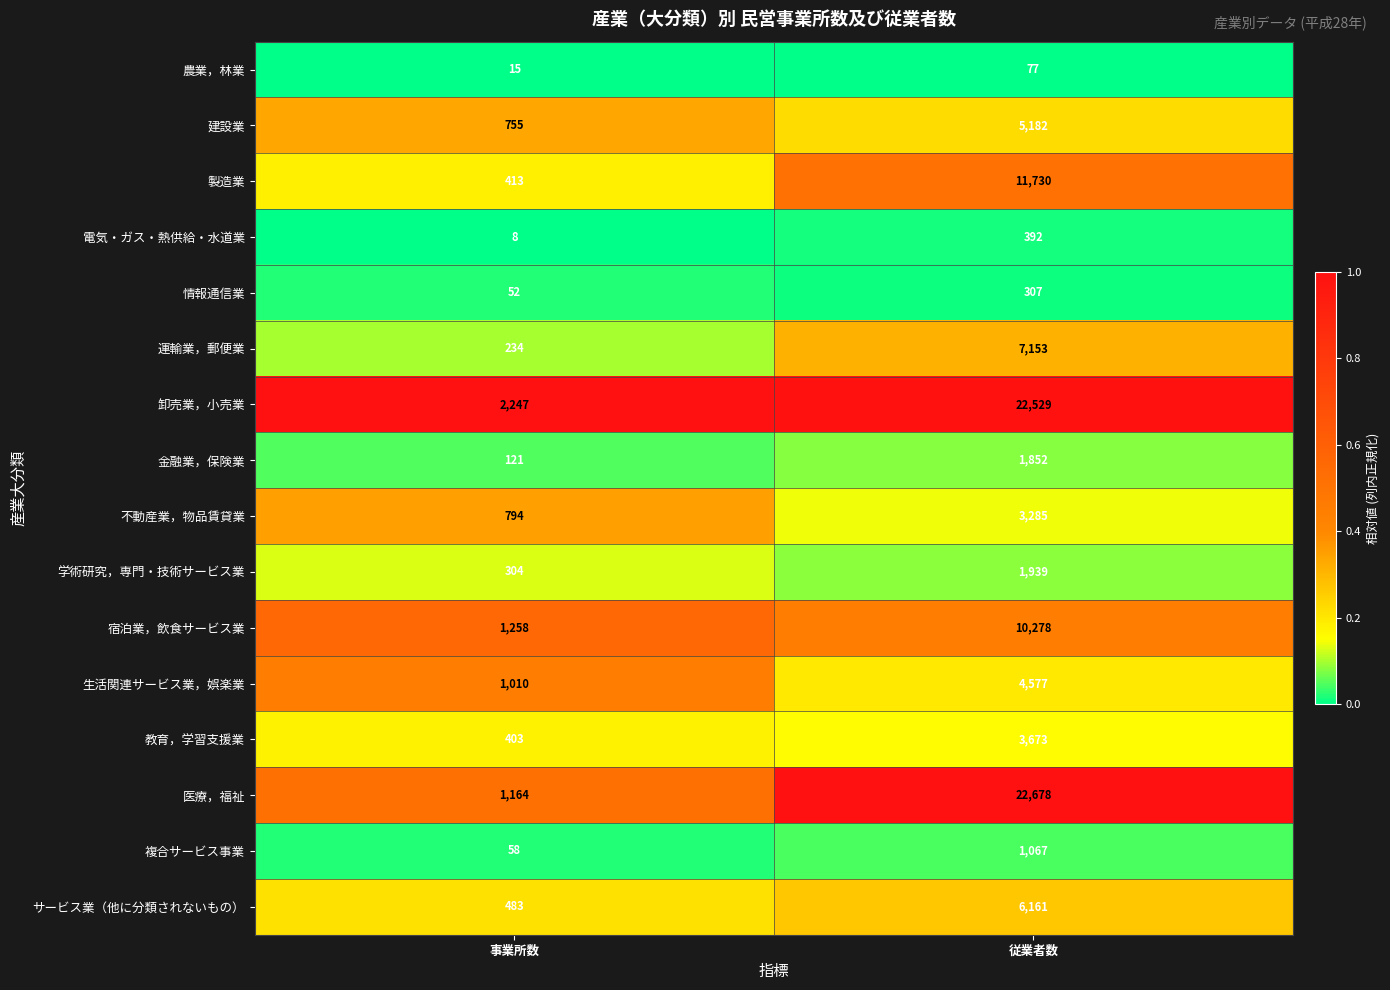

At 事業所数, list the series in order from smallest to largest.

電気・ガス・熱供給・水道業, 農業，林業, 情報通信業, 複合サービス事業, 金融業，保険業, 運輸業，郵便業, 学術研究，専門・技術サービス業, 教育，学習支援業, 製造業, サービス業（他に分類されないもの）, 建設業, 不動産業，物品賃貸業, 生活関連サービス業，娯楽業, 医療，福祉, 宿泊業，飲食サービス業, 卸売業，小売業